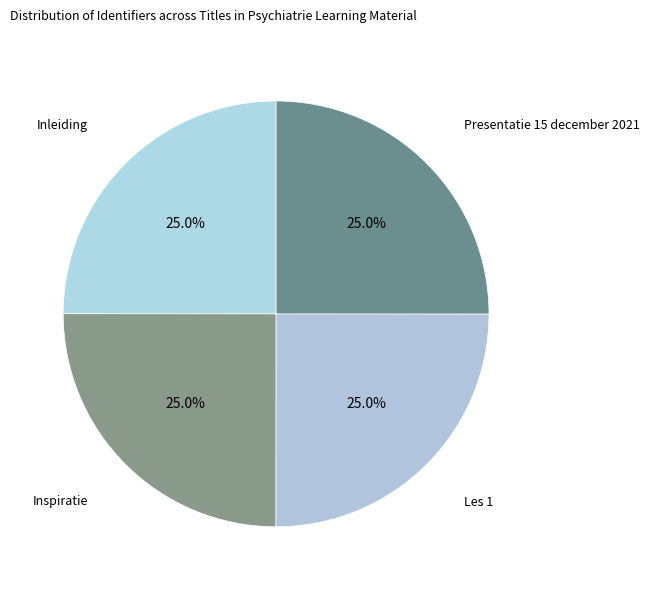

Count the number of slices in the pie.

4